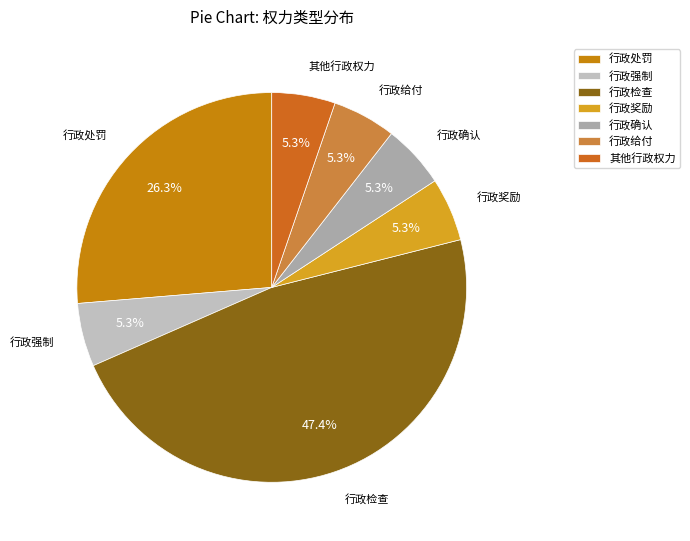

To the nearest percent, what is the combined percentage of 行政检查 and 行政奖励?

53%